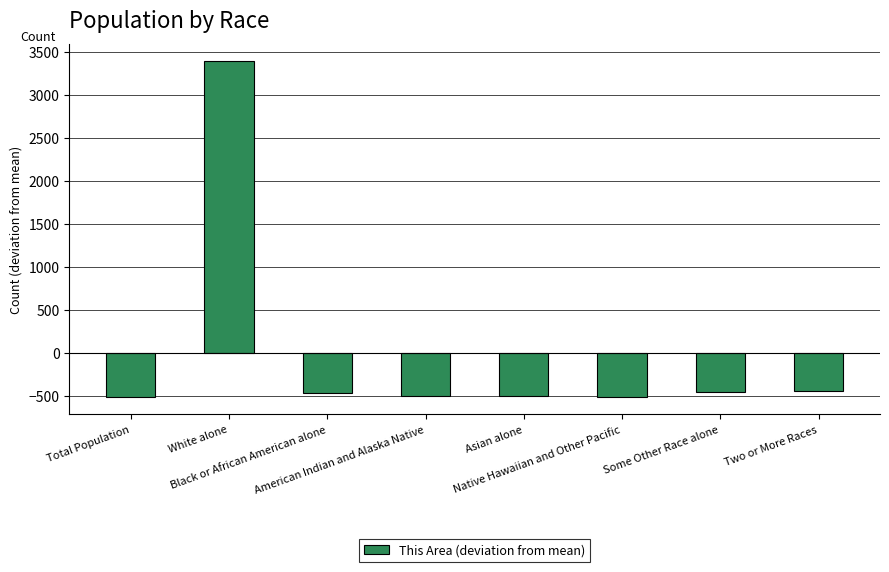

What is the greatest value displayed?

3396